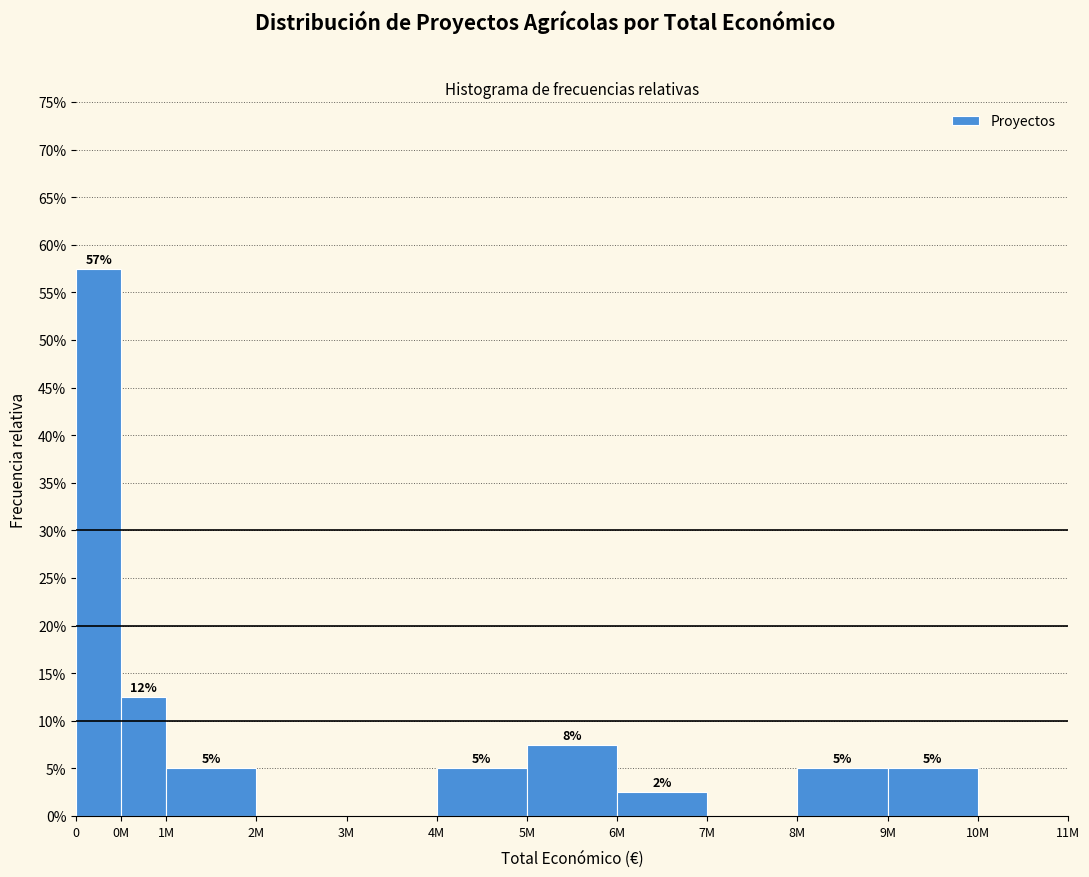

What is the greatest value displayed?

57.5